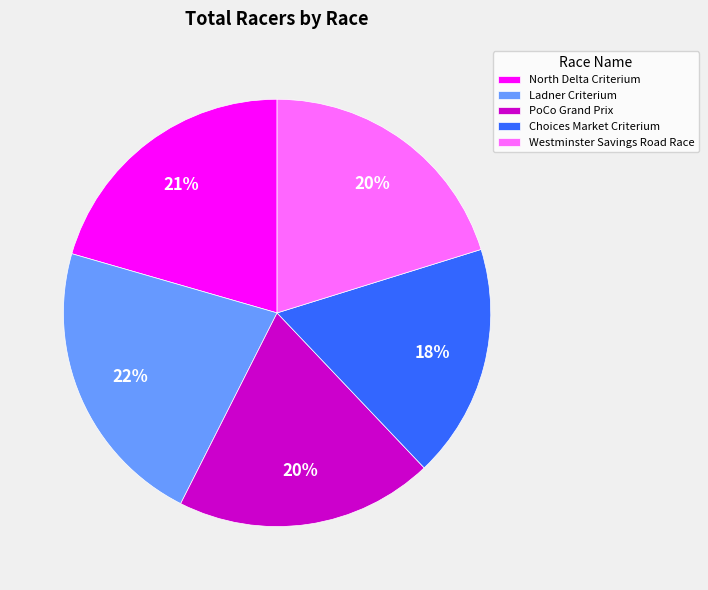

Which slice is the largest?

Ladner Criterium